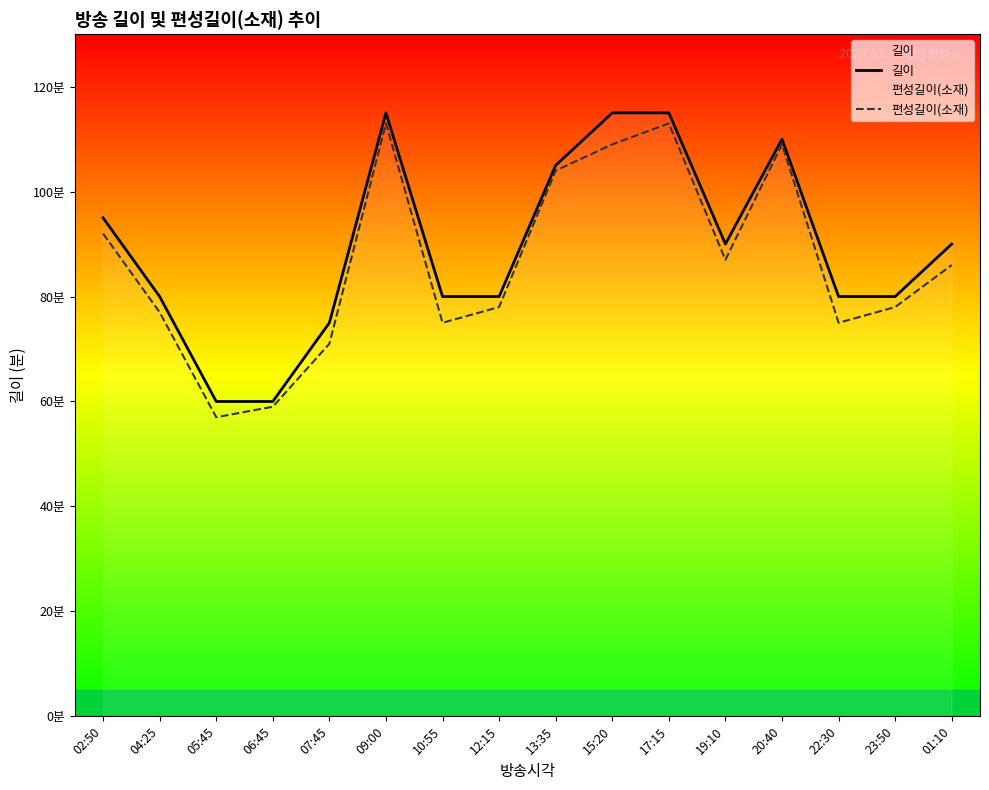

How many categories are shown in the chart?

16